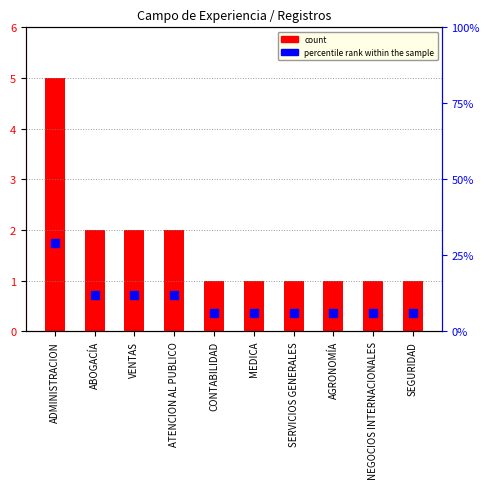

Between CONTABILIDAD and VENTAS, which is larger?

VENTAS